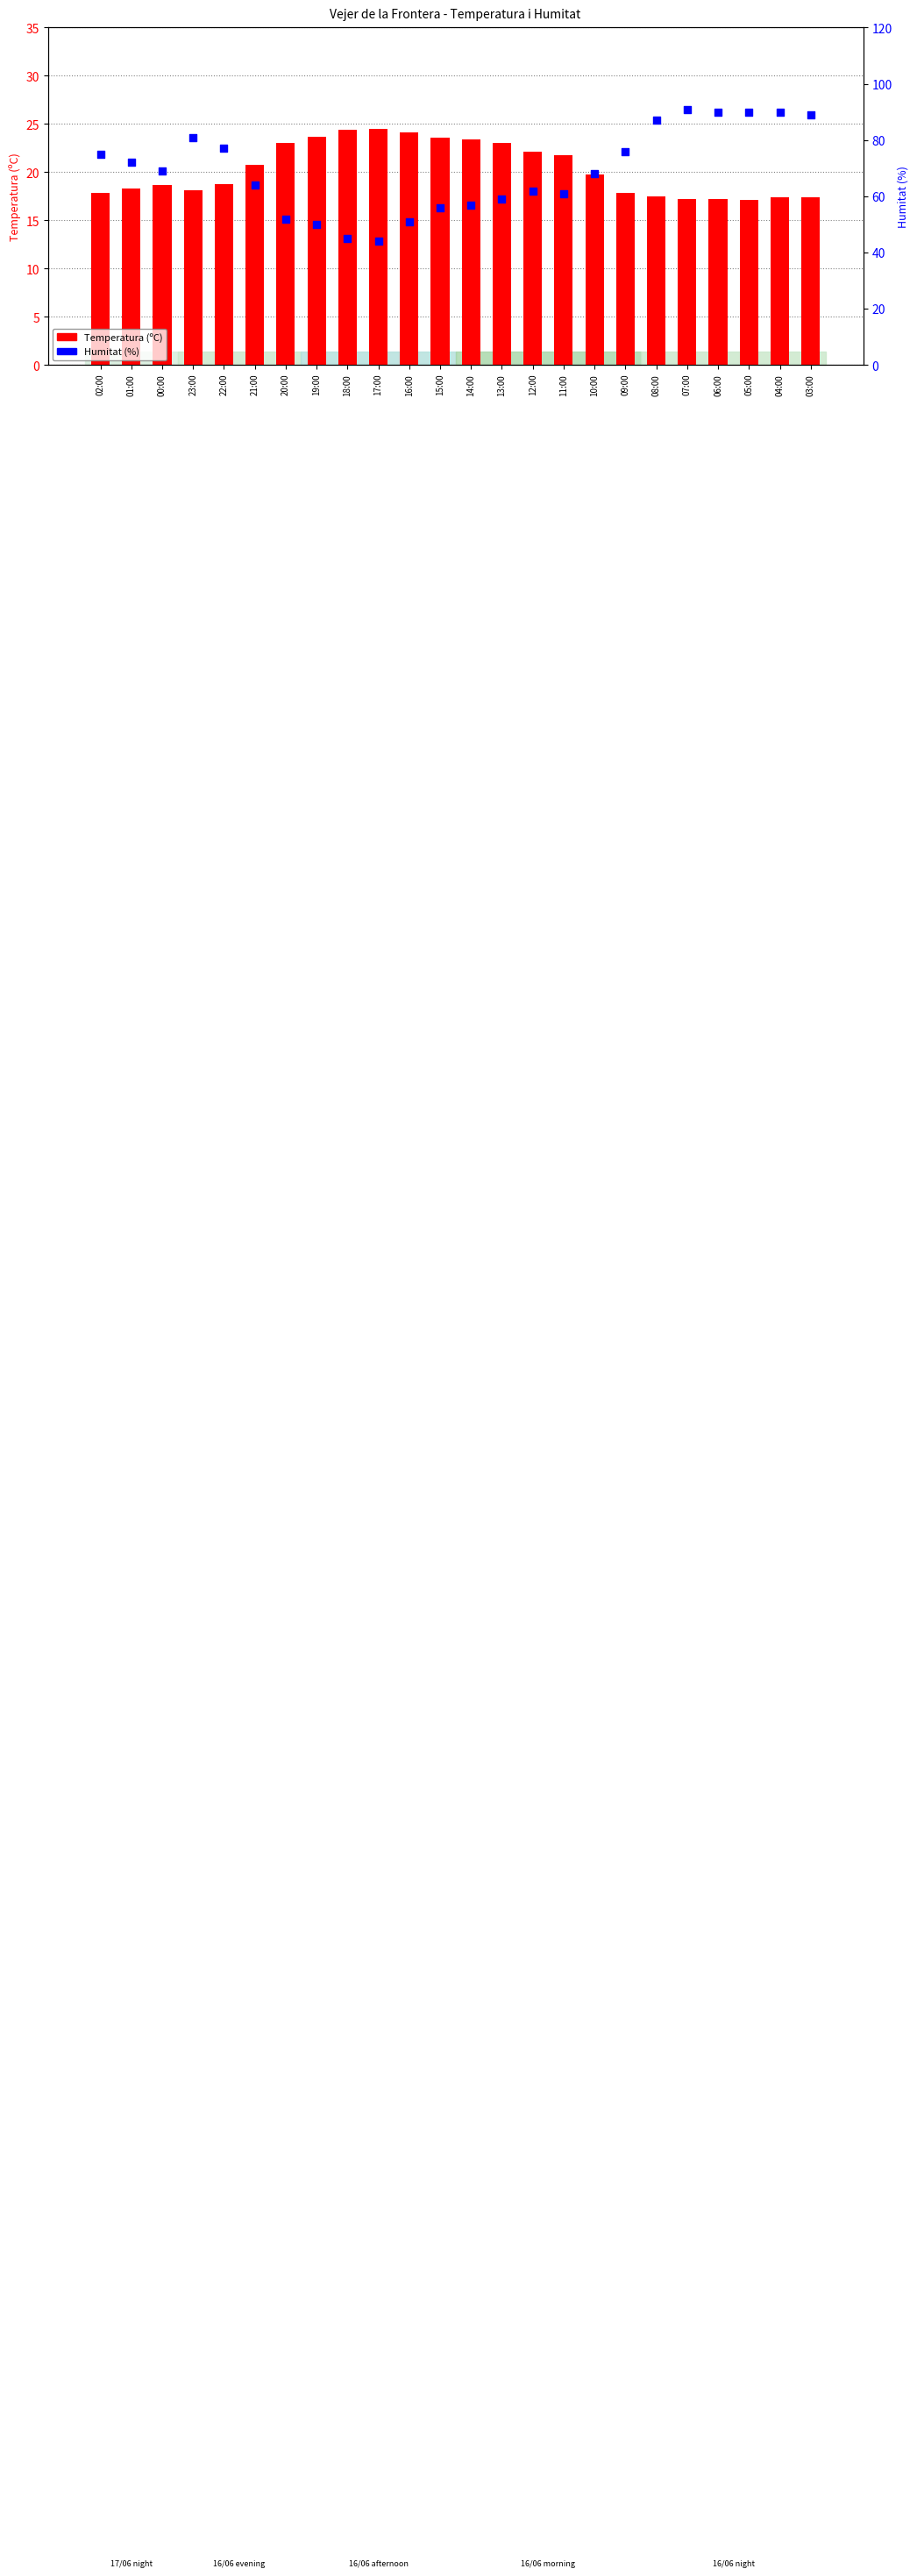

At how many categories does at least one series exceed 22?

24